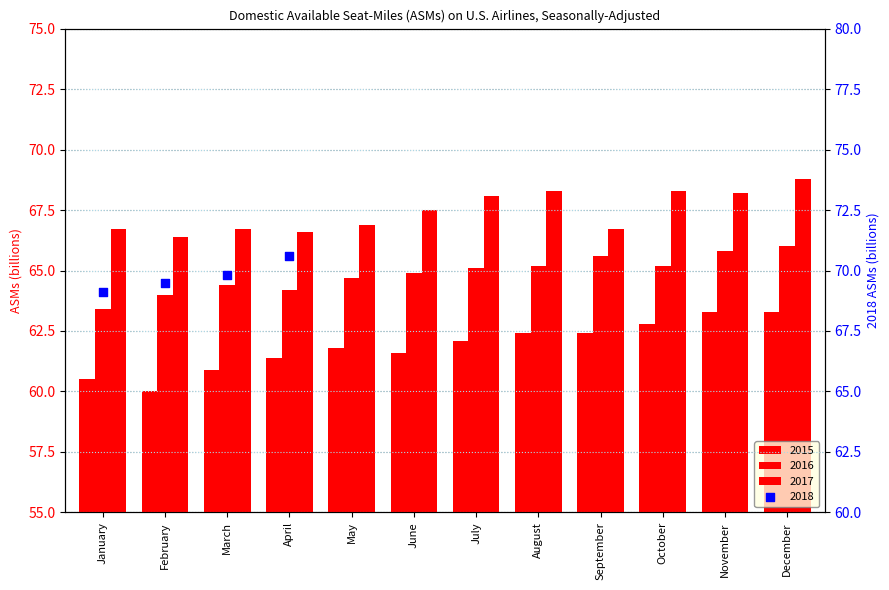

At how many categories does at least one series exceed 66?

12